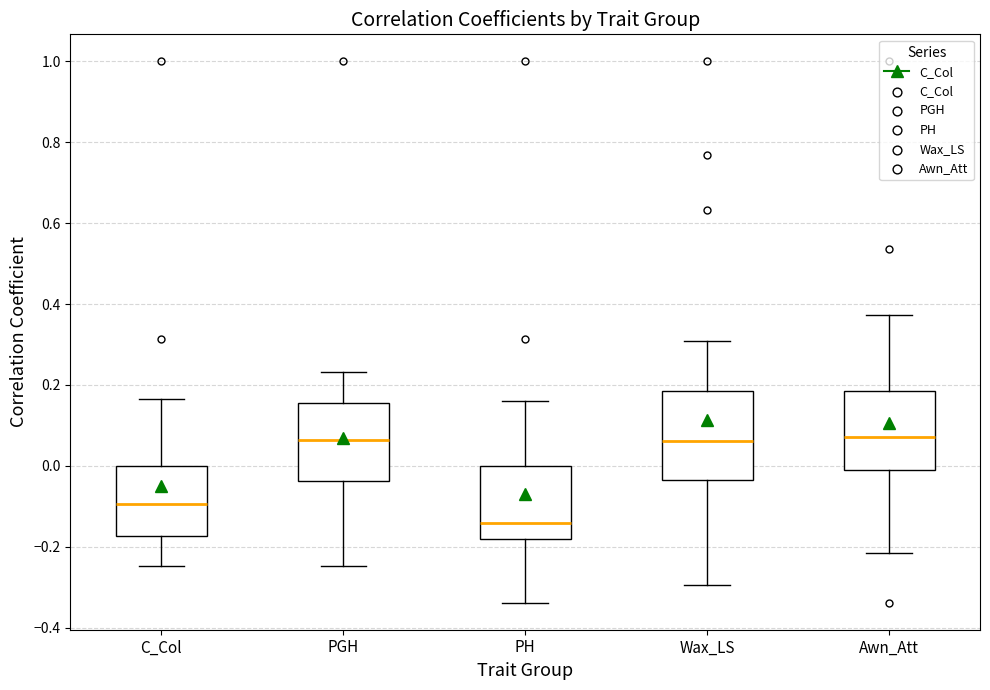

Where is the lower edge of the box for Wax_LS on the y-axis? The values are not printed on the chart, so give them approximately, as read against the axis.

-0.04